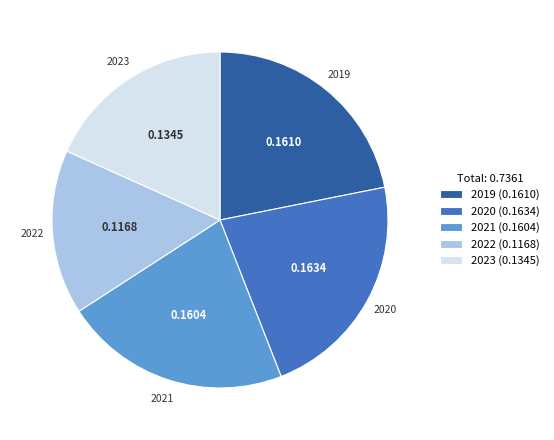

Which has a higher value, 2022 (0.1168) or 2019 (0.1610)?

2019 (0.1610)